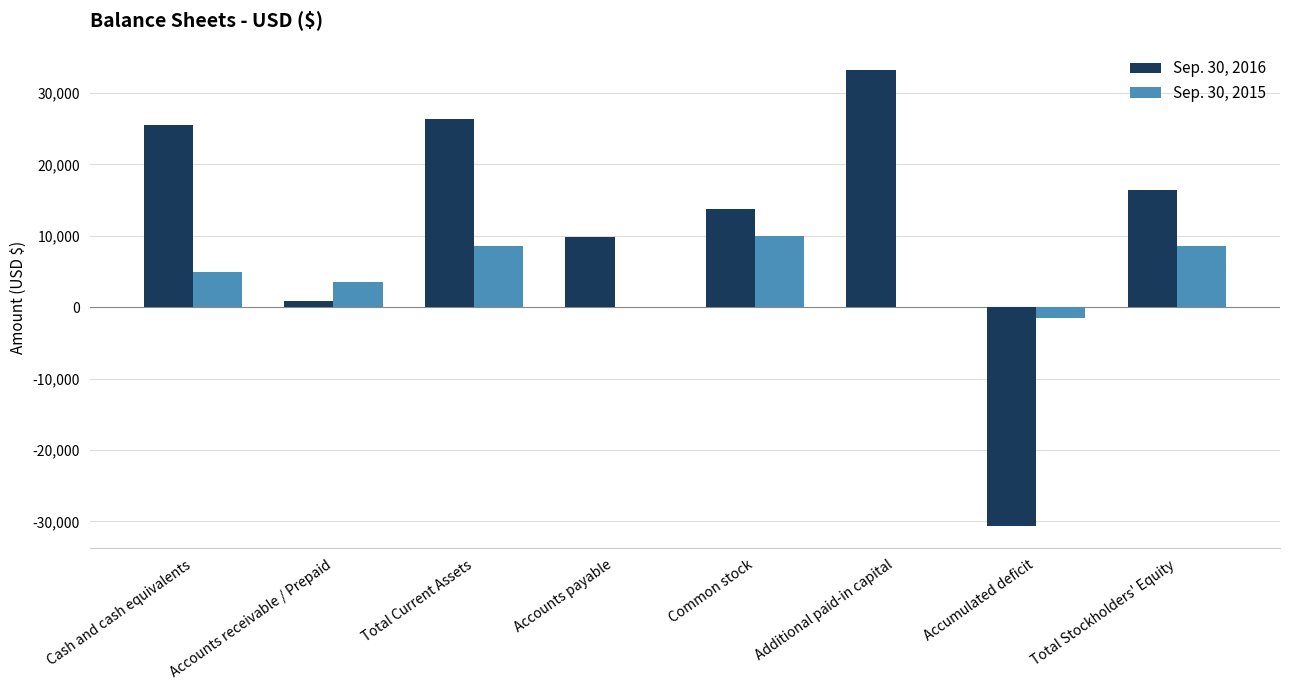

What is the greatest value displayed?

33300